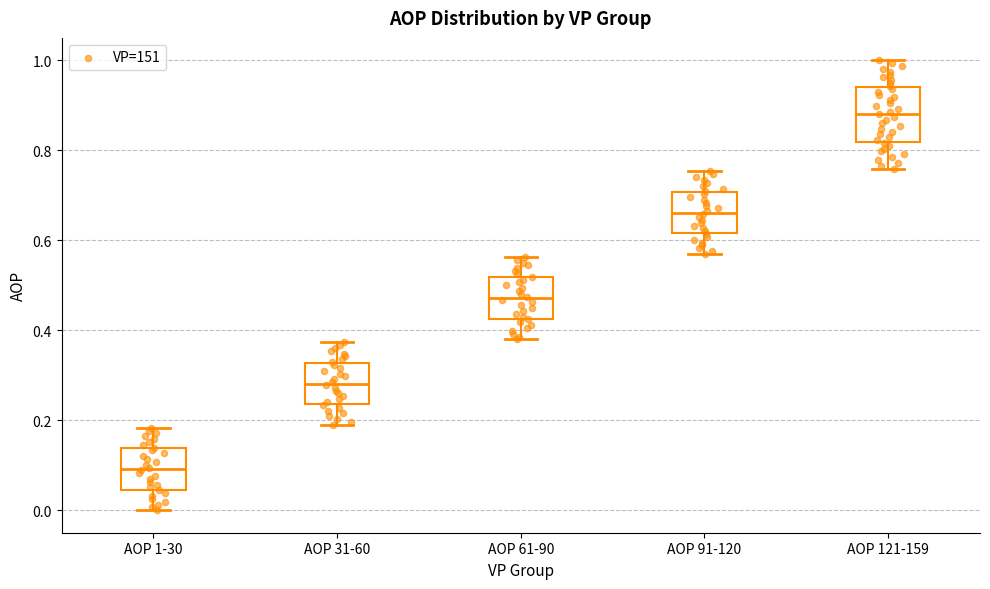

Where does the median line of the box for AOP 61-90 sit on the y-axis? The values are not printed on the chart, so give them approximately, as read against the axis.

0.48